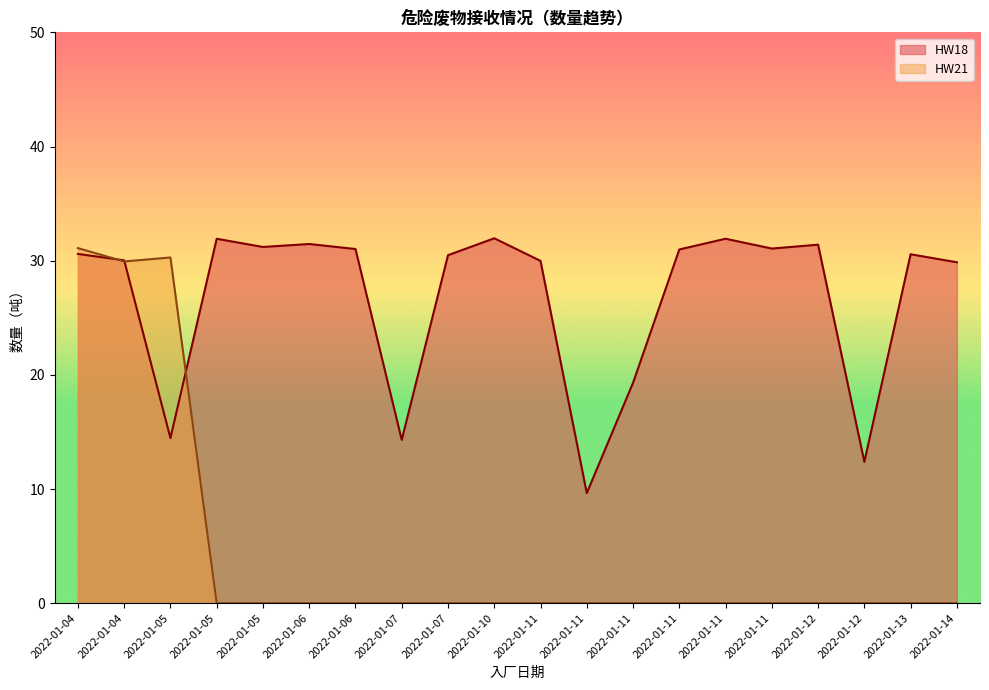

How many lines are shown in the chart?

2